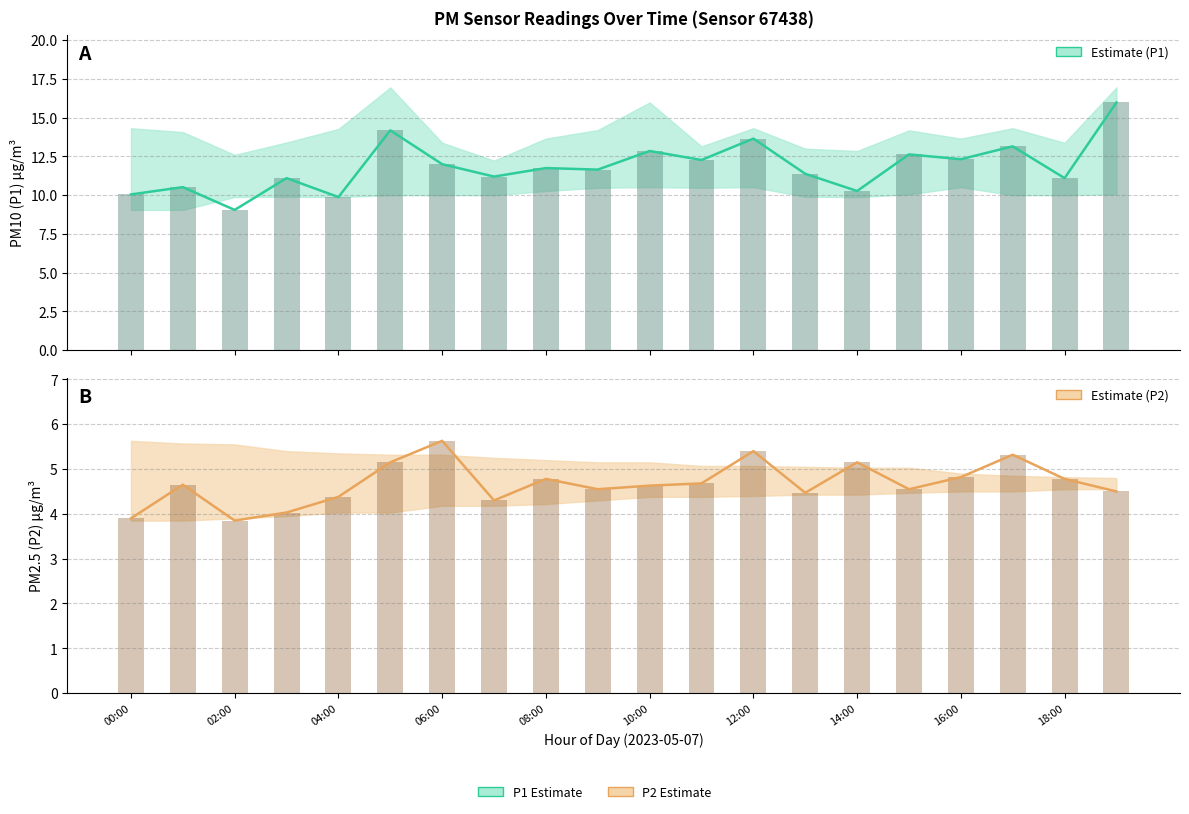

Count the number of data series in this chart.

2